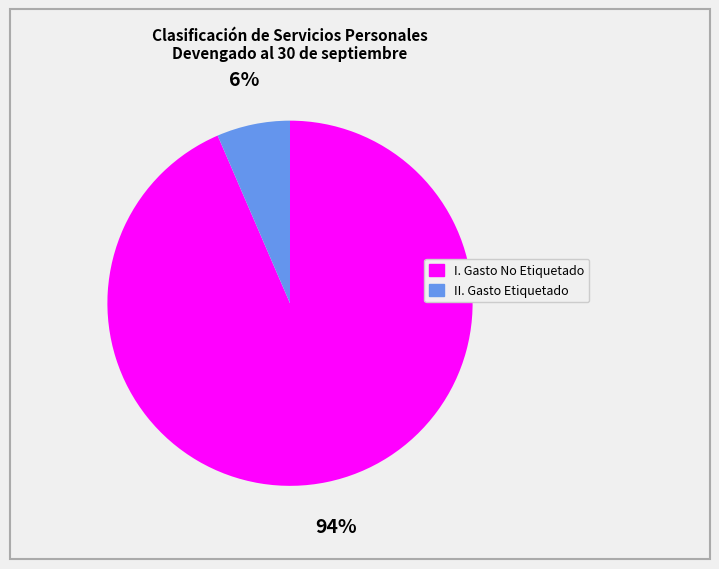

To the nearest percent, what is the average slice percentage?

50%